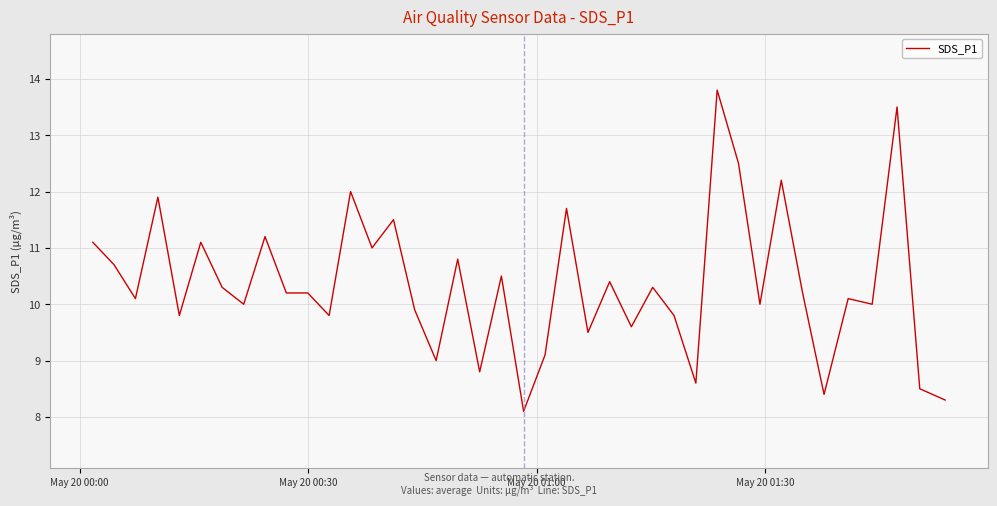

What is the difference between the maximum and minimum values?

5.7